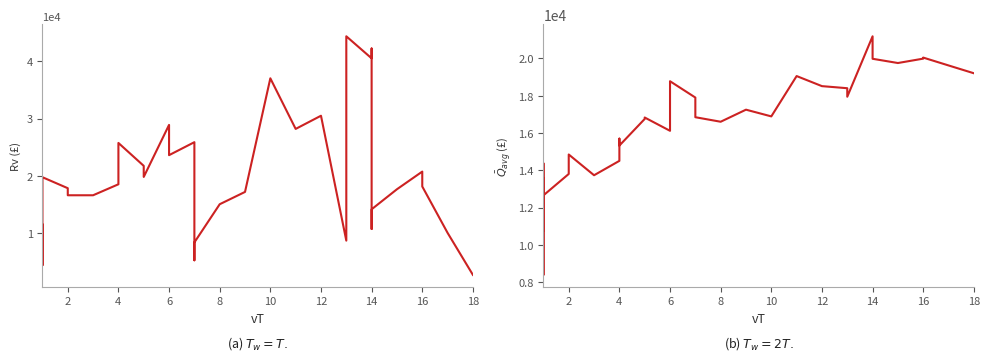

How many lines are shown in the chart?

2